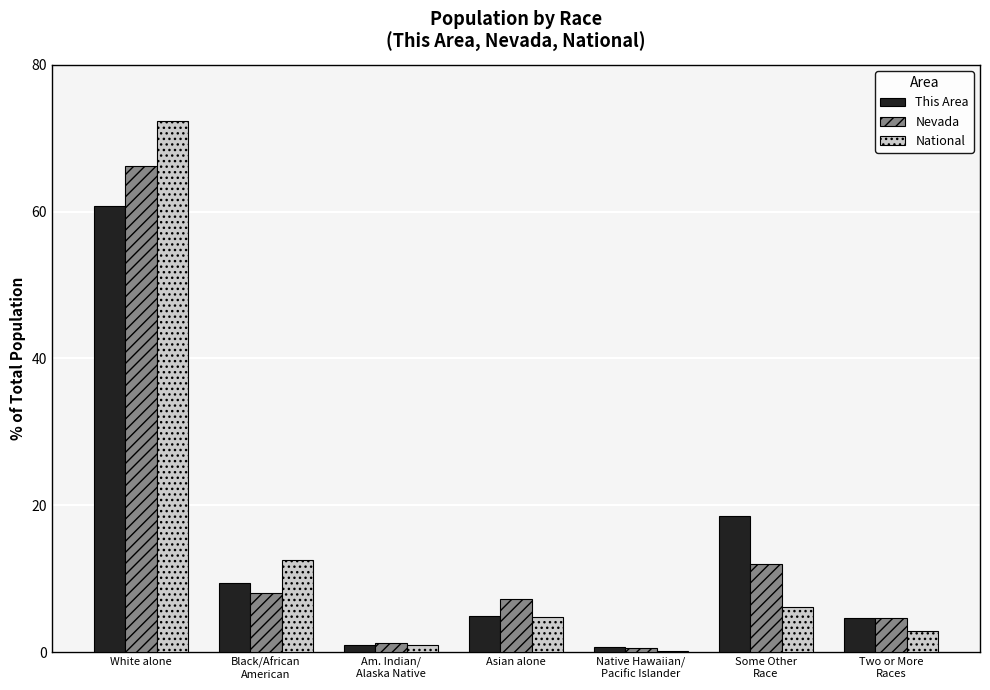

Which category has the highest value across all series?

White alone